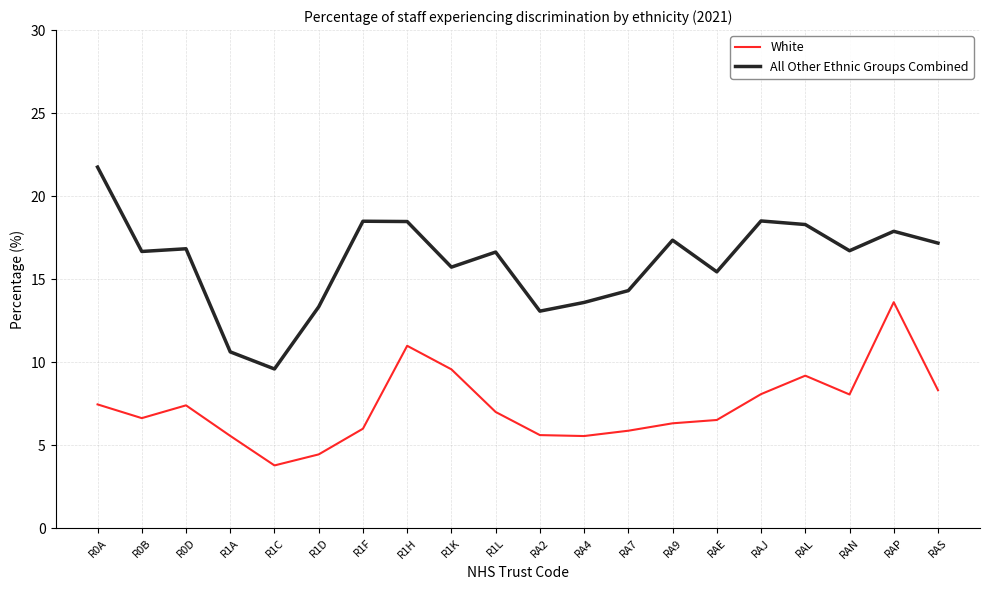

Which label corresponds to the largest value in the chart?

R0A